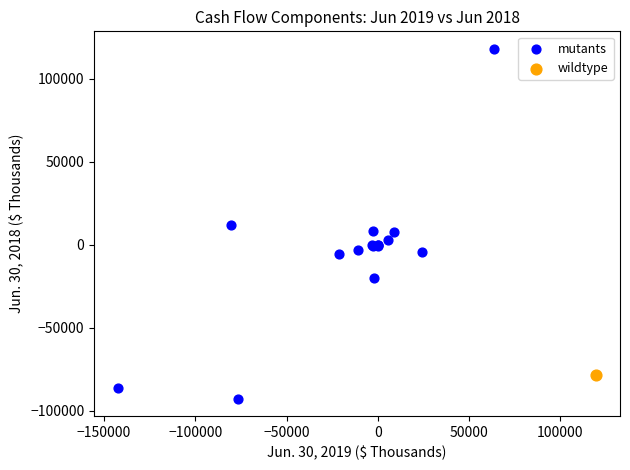

What are all the series names shown in the legend?

mutants, wildtype